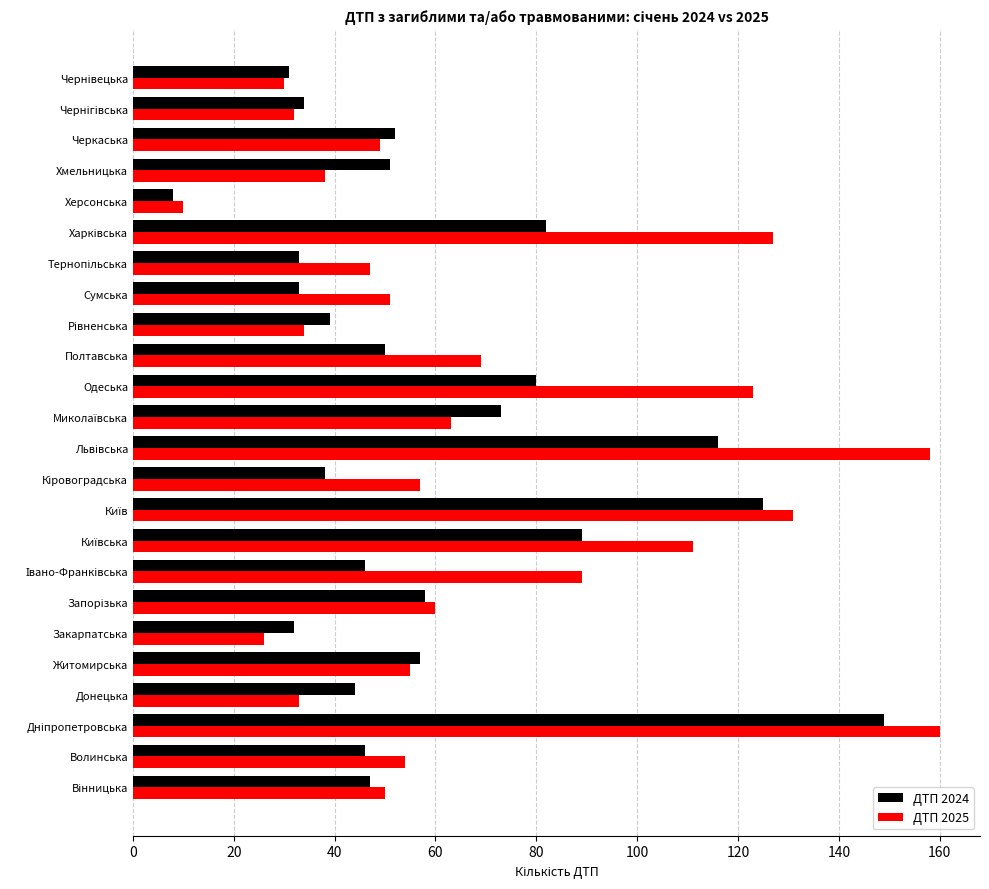

Which series has the widest spread of values?

ДТП 2025